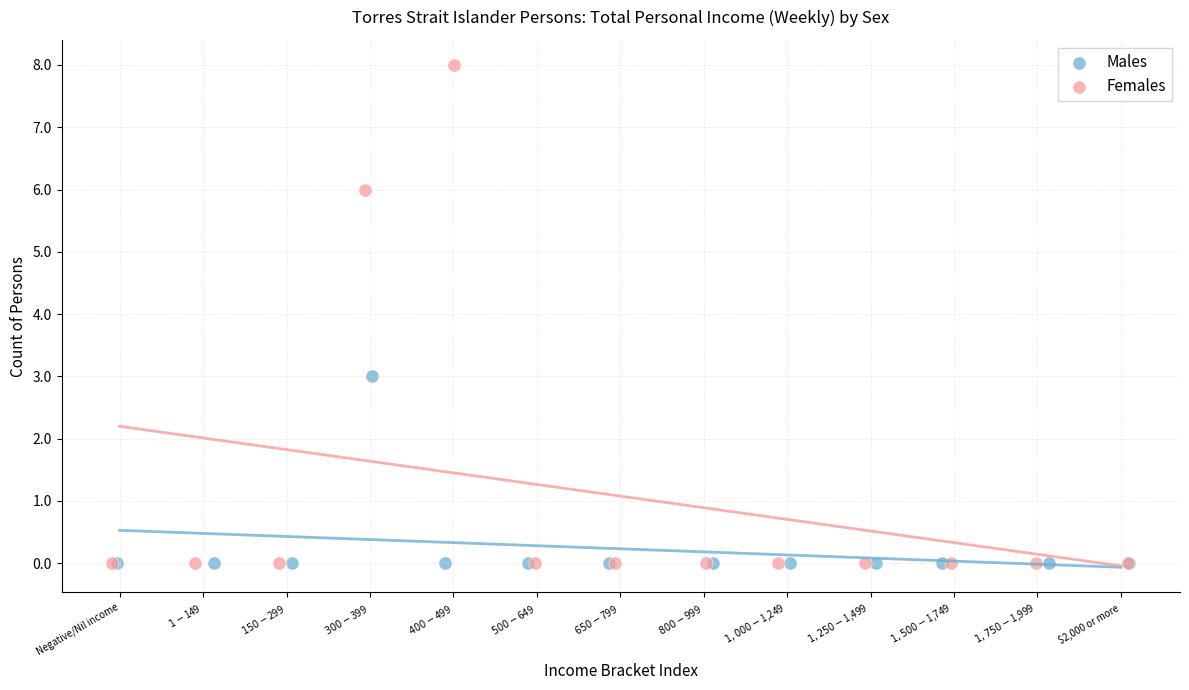

Which series reaches the maximum Y coordinate?

Females